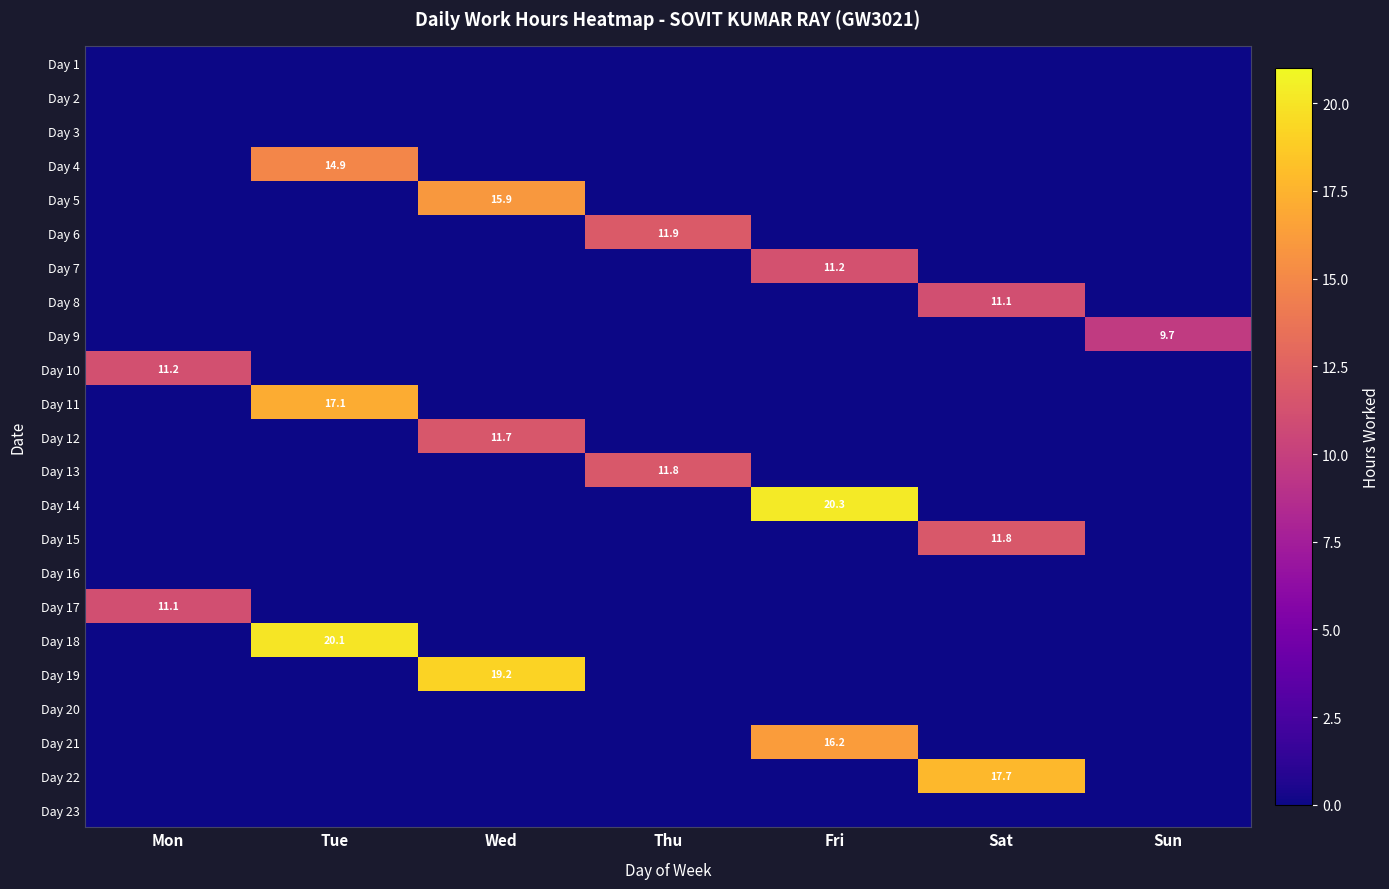

The value of Day 15 at Wed is -4.8. True or false?

False